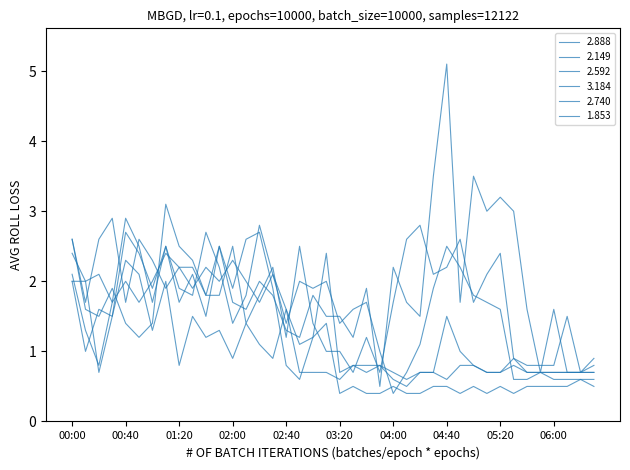

What is the value of the 3.184 point at the 40th from the left?

0.5